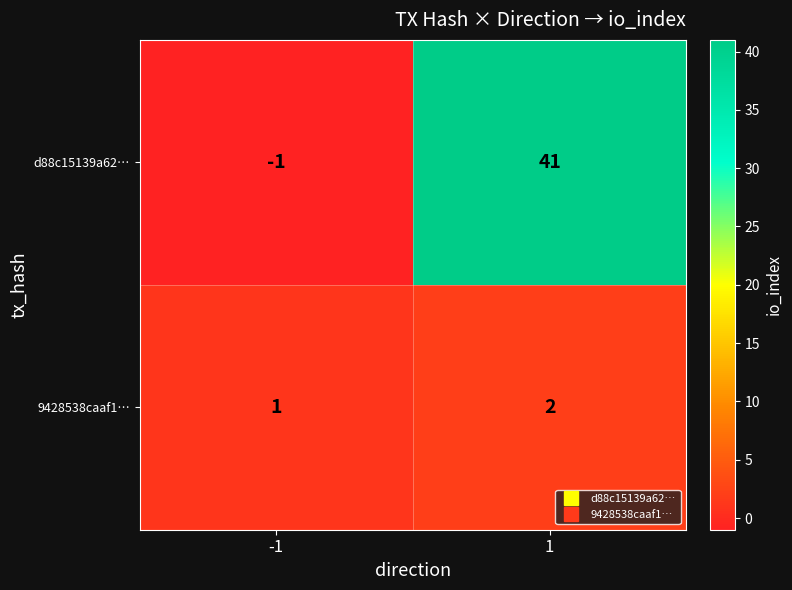

What is the spread (max minus min) of values at -1?

2